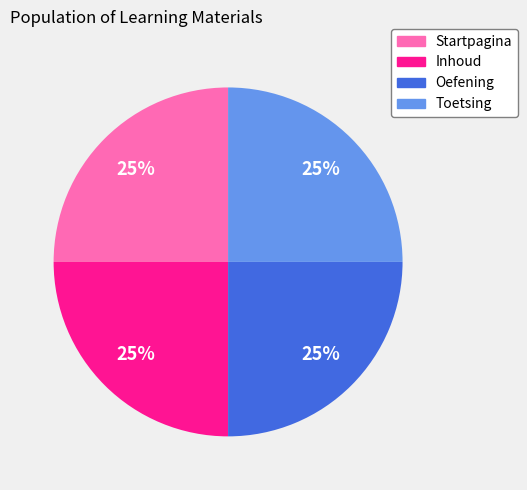

To the nearest percent, what percentage of the pie is Toetsing?

25%